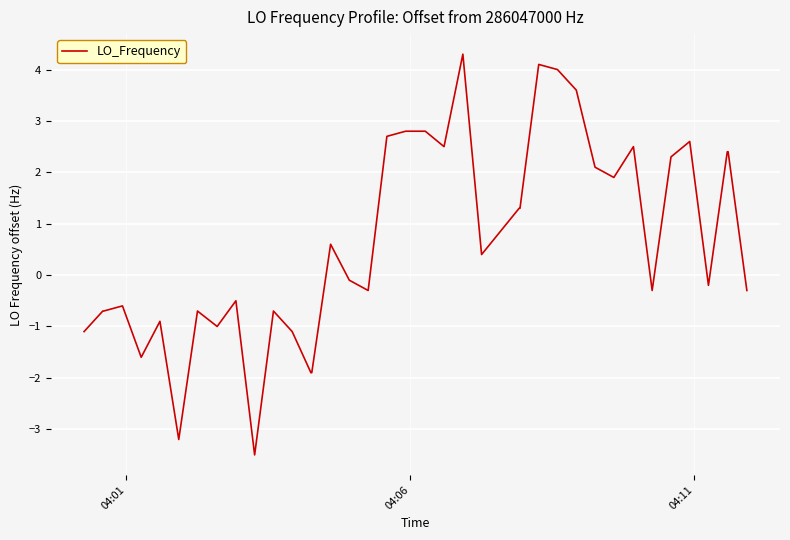

How many values are above zero?

19